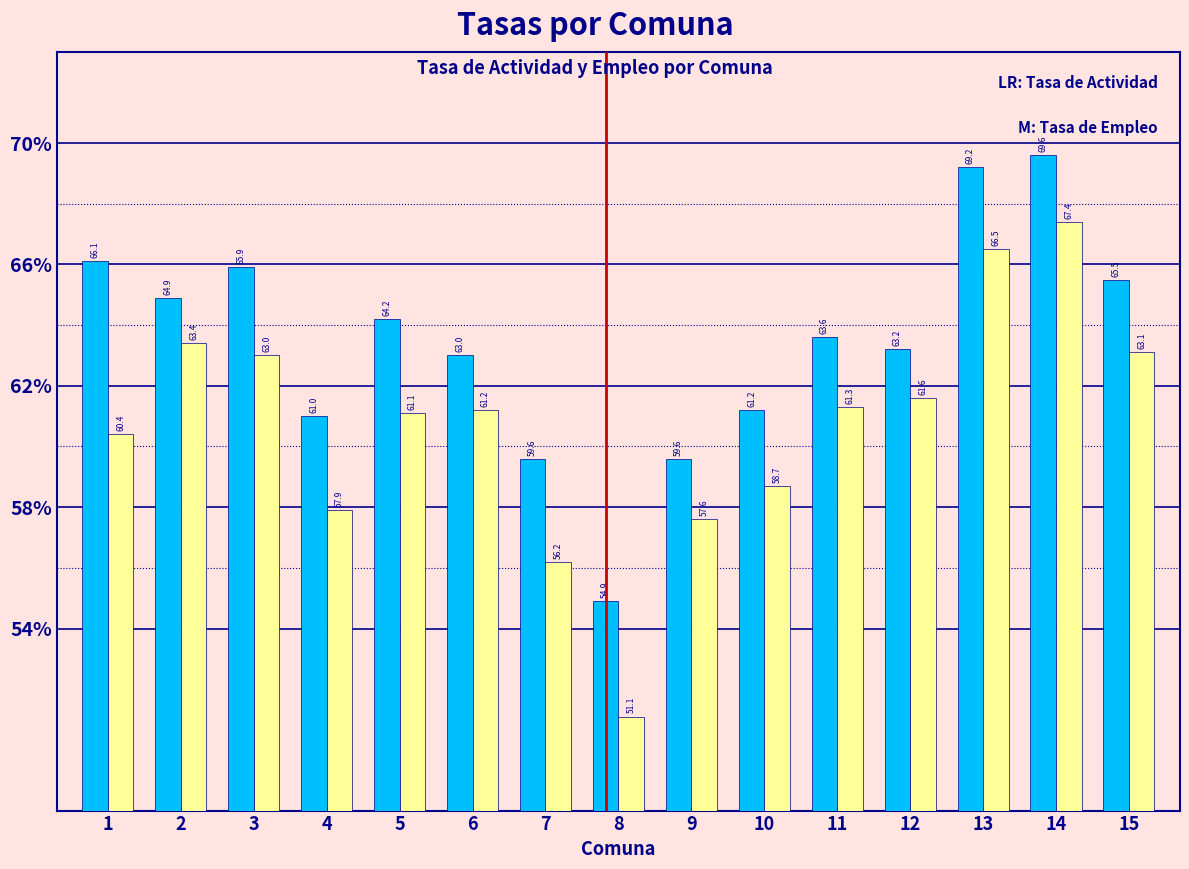

Reading left to right, extract all data points from this chart.

Actividad: 66.1	64.9	65.9	61.0	64.2	63.0	59.6	54.9	59.6	61.2	63.6	63.2	69.2	69.6	65.5
Empleo: 60.4	63.4	63.0	57.9	61.1	61.2	56.2	51.1	57.6	58.7	61.3	61.6	66.5	67.4	63.1